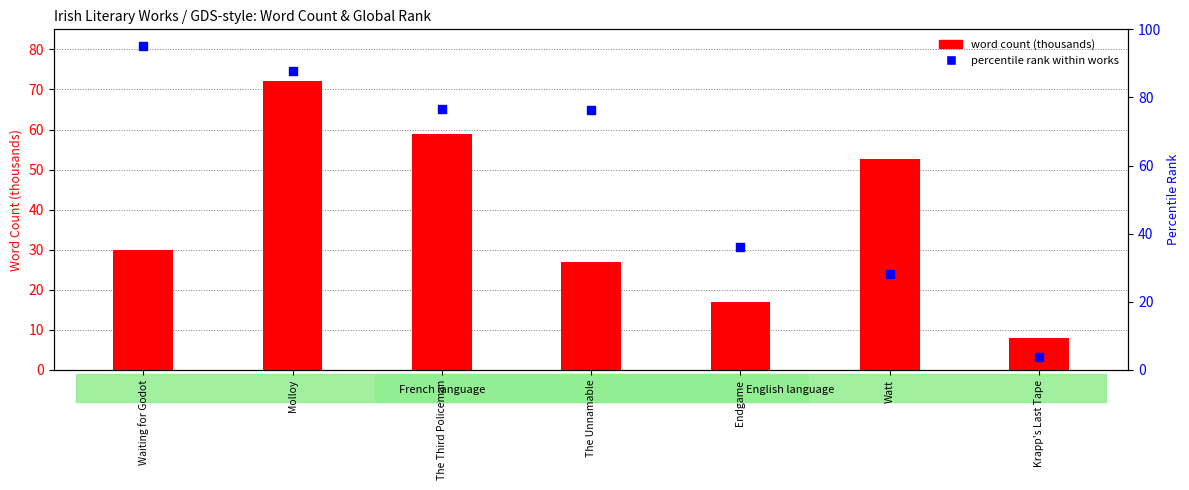

Which series contains the highest Y value?

percentile rank within works